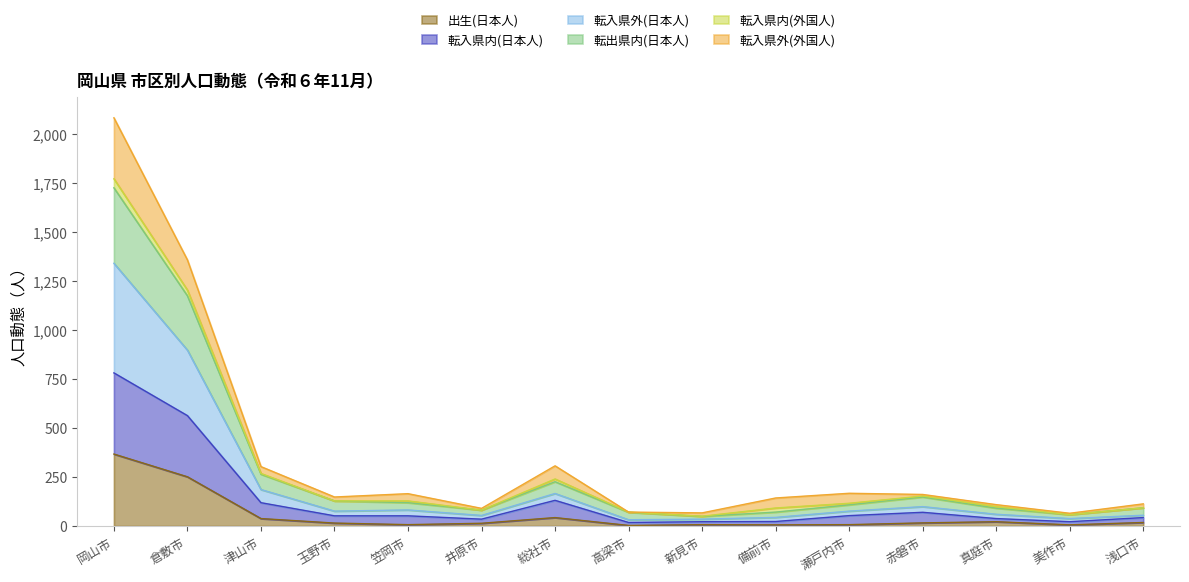

Which category has the highest value in the 出生(日本人) series?

岡山市